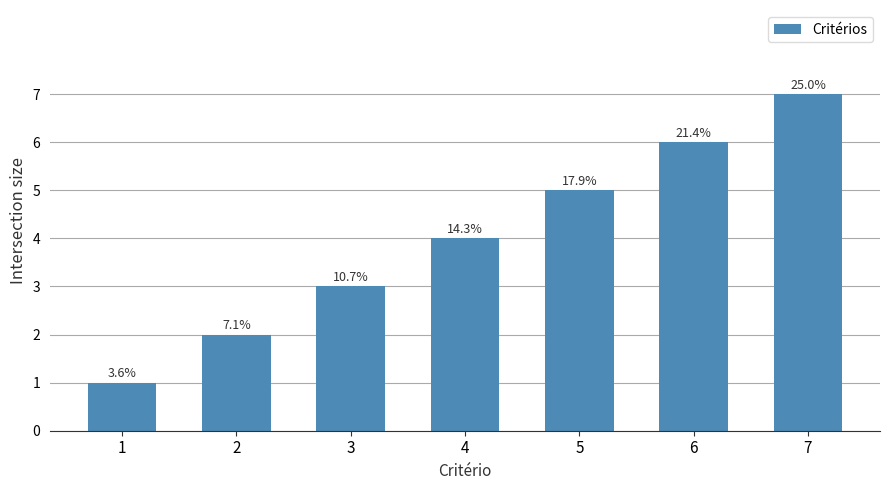

Reading left to right, list all the values displayed in this chart.

1	2	3	4	5	6	7